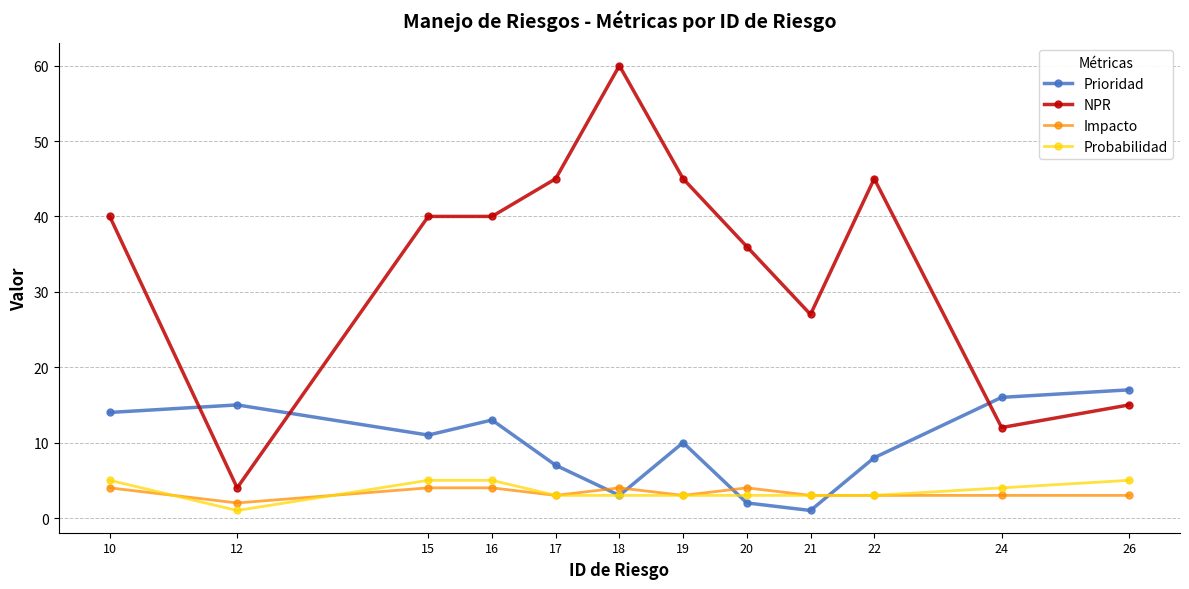

Reading left to right, transcribe all the data shown in this chart.

Prioridad: 14	15	11	13	7	3	10	2	1	8	16	17
NPR: 40	4	40	40	45	60	45	36	27	45	12	15
Impacto: 4	2	4	4	3	4	3	4	3	3	3	3
Probabilidad: 5	1	5	5	3	3	3	3	3	3	4	5